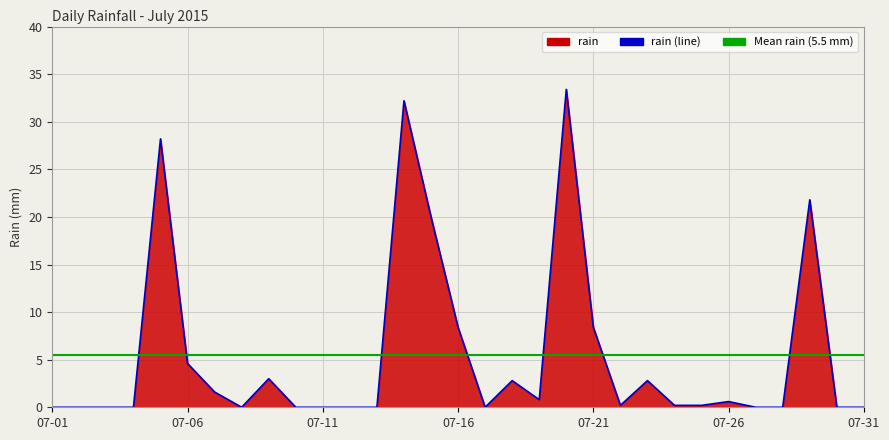

What is the difference between the values at 2015-07-11 and 2015-07-05?

28.2